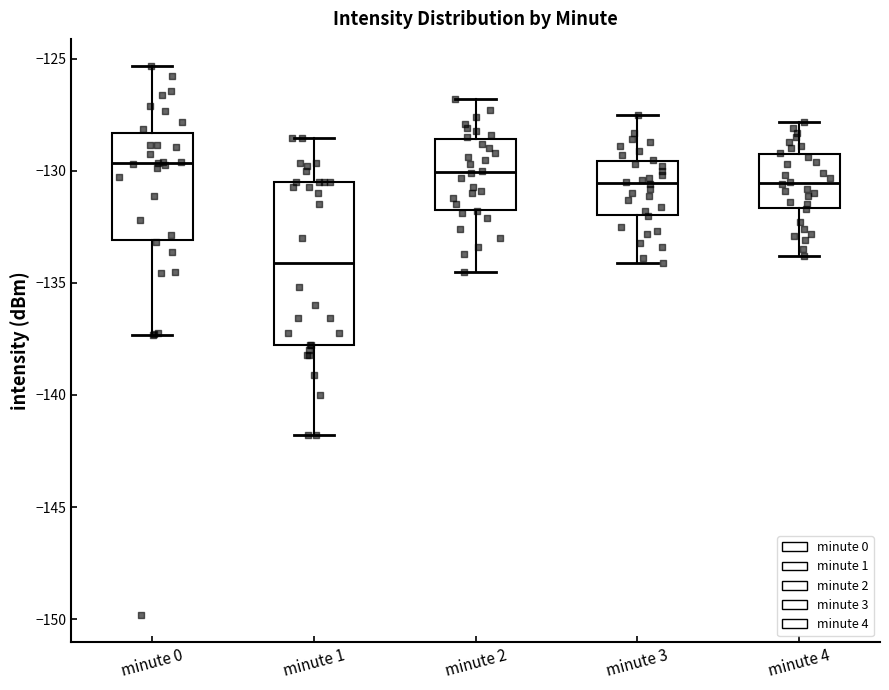

Which box is the tallest, from its lower edge to its upper edge?

minute 1